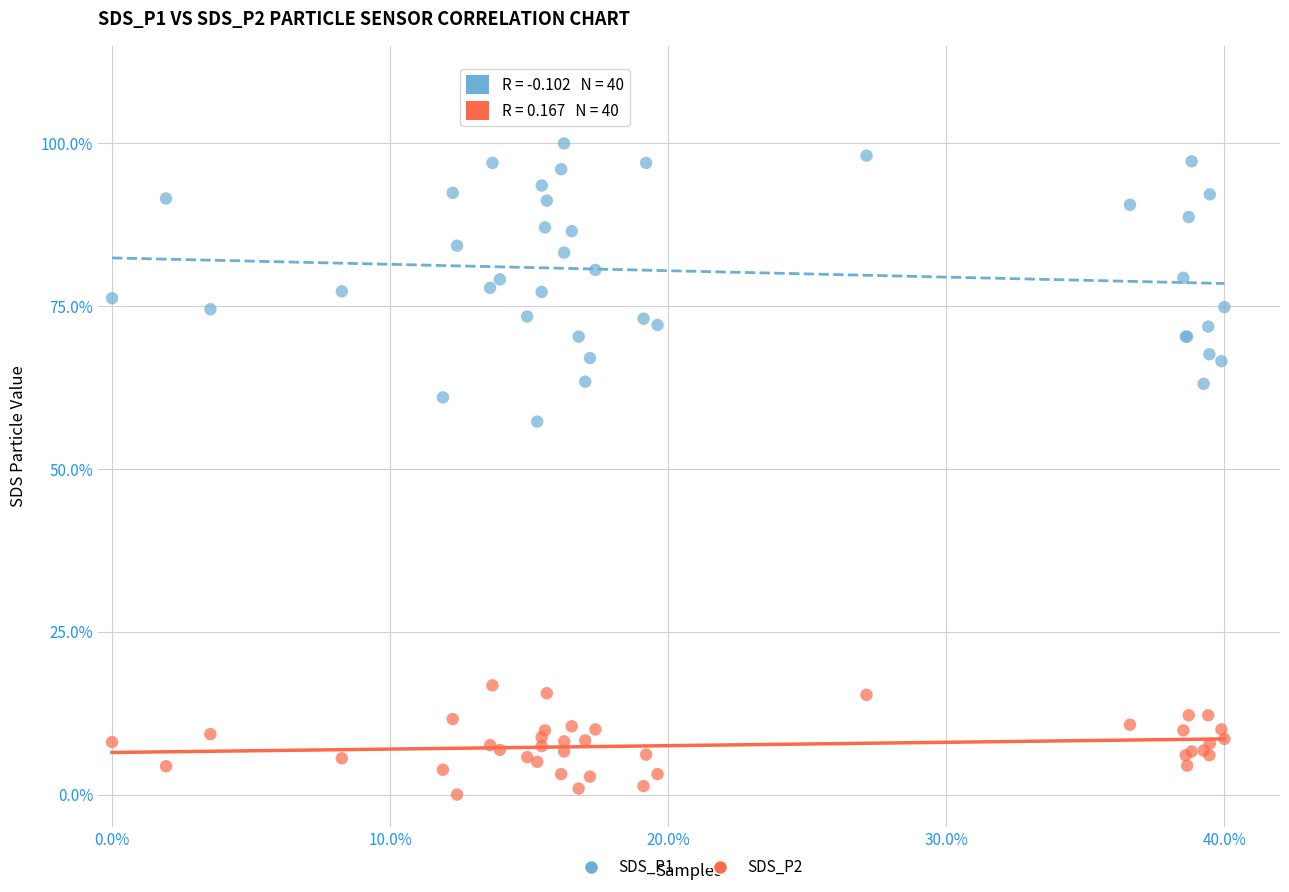

Which series contains the highest Y value?

SDS_P1